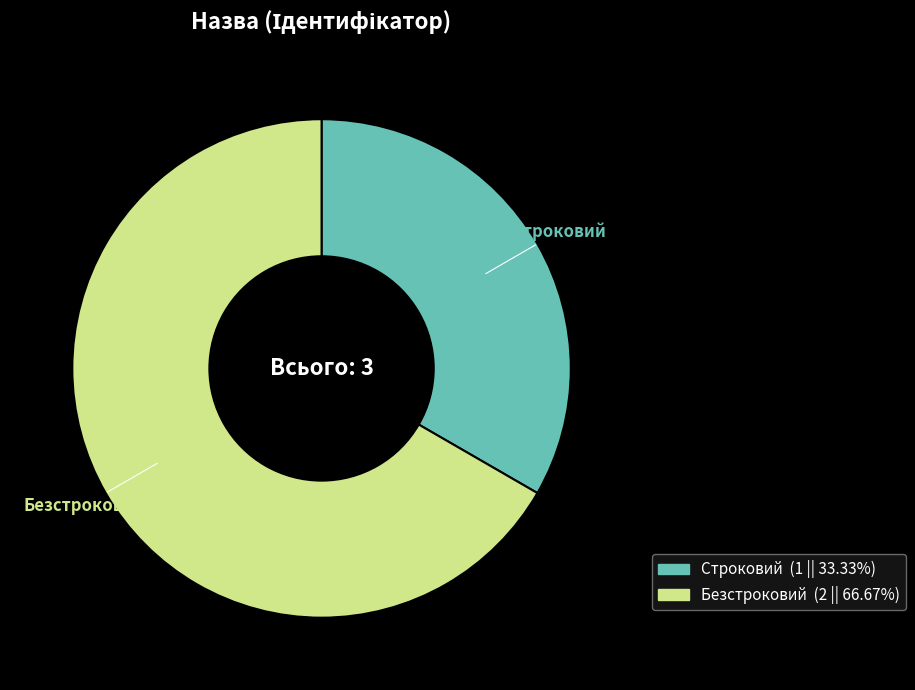

Which slice represents more than half of the pie?

Безстроковий